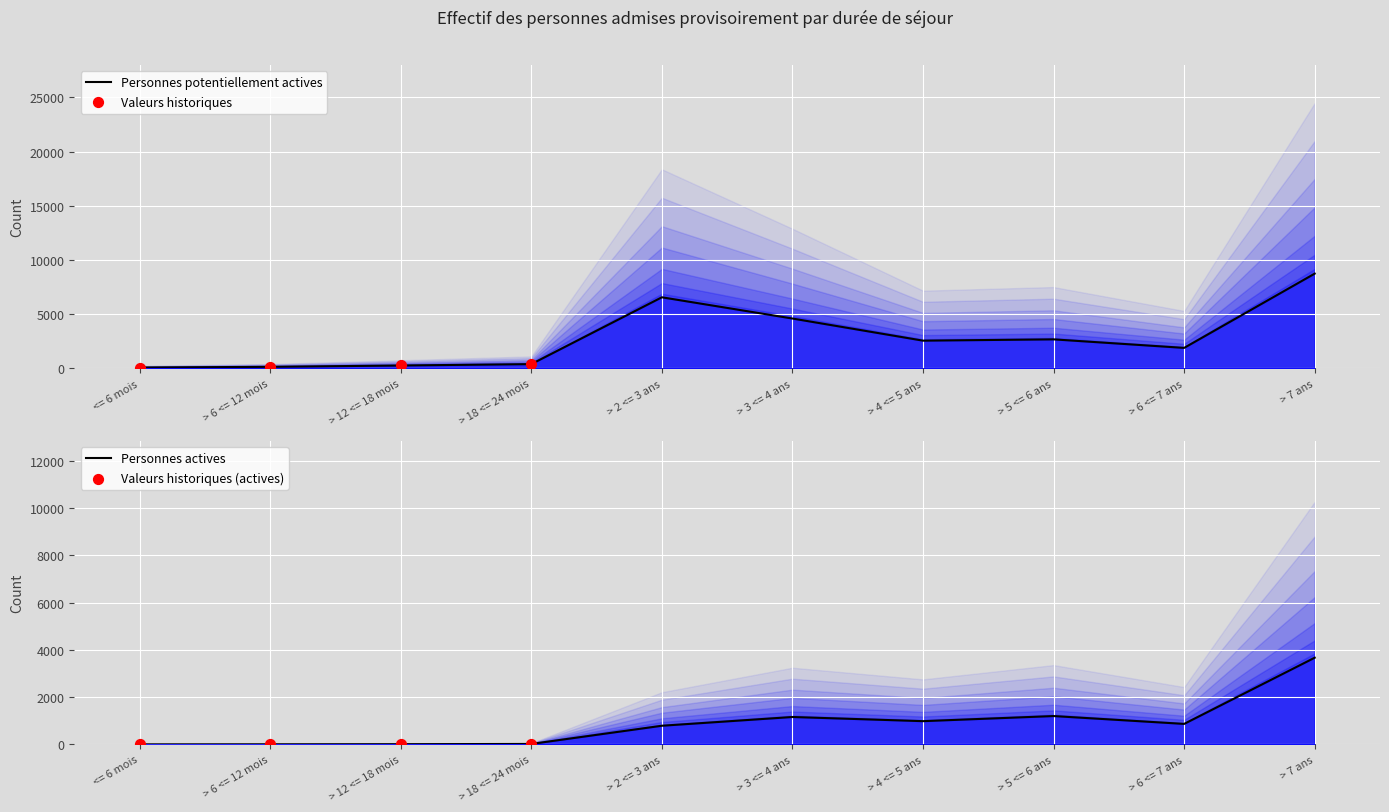

Is the value of Personnes potentiellement actives at <= 6 mois greater than the value of Personnes actives at > 6 <= 7 ans?

No